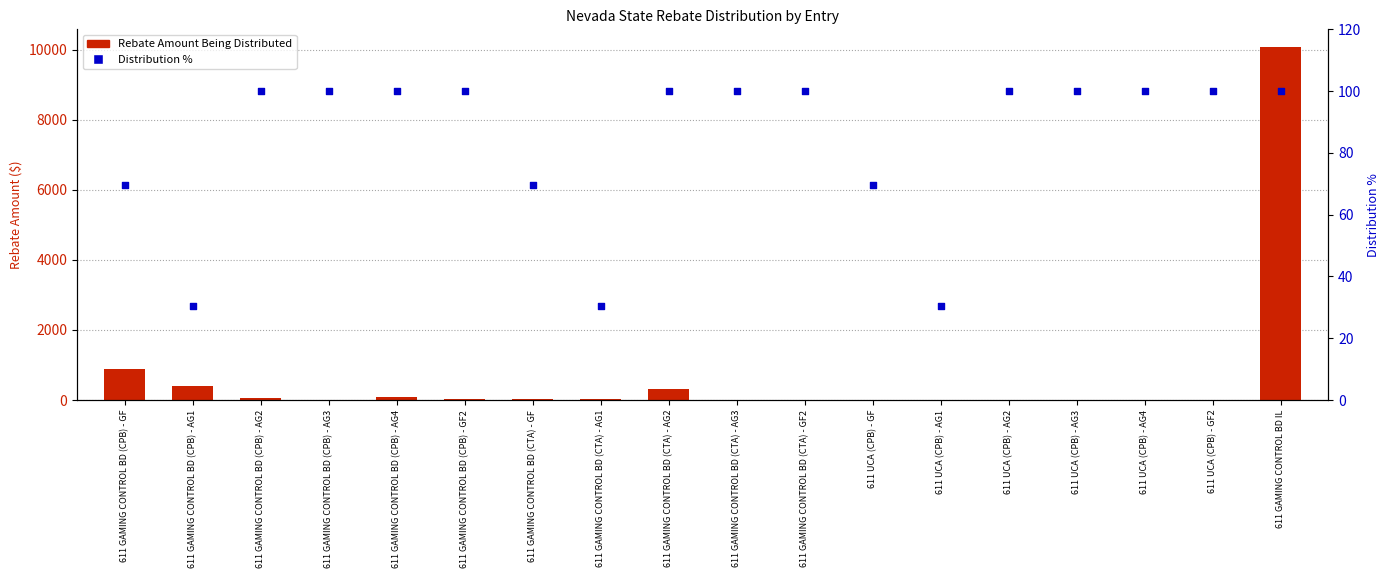

What is the total value across all series at 611 UCA (CPB) - AG4?

100.6